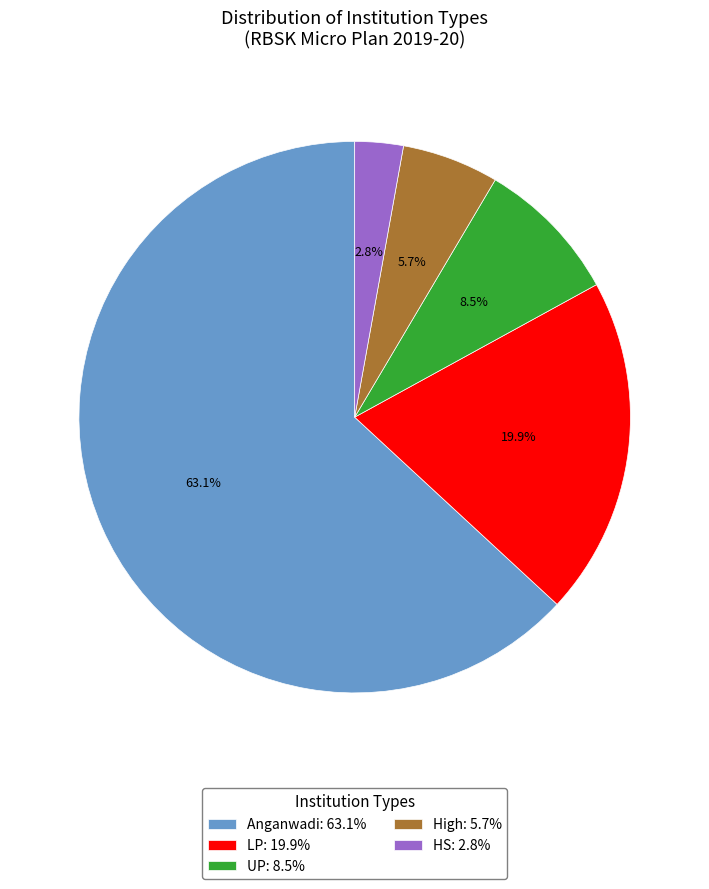

Rank the categories by value from lowest to highest.

HS, High, UP, LP, Anganwadi